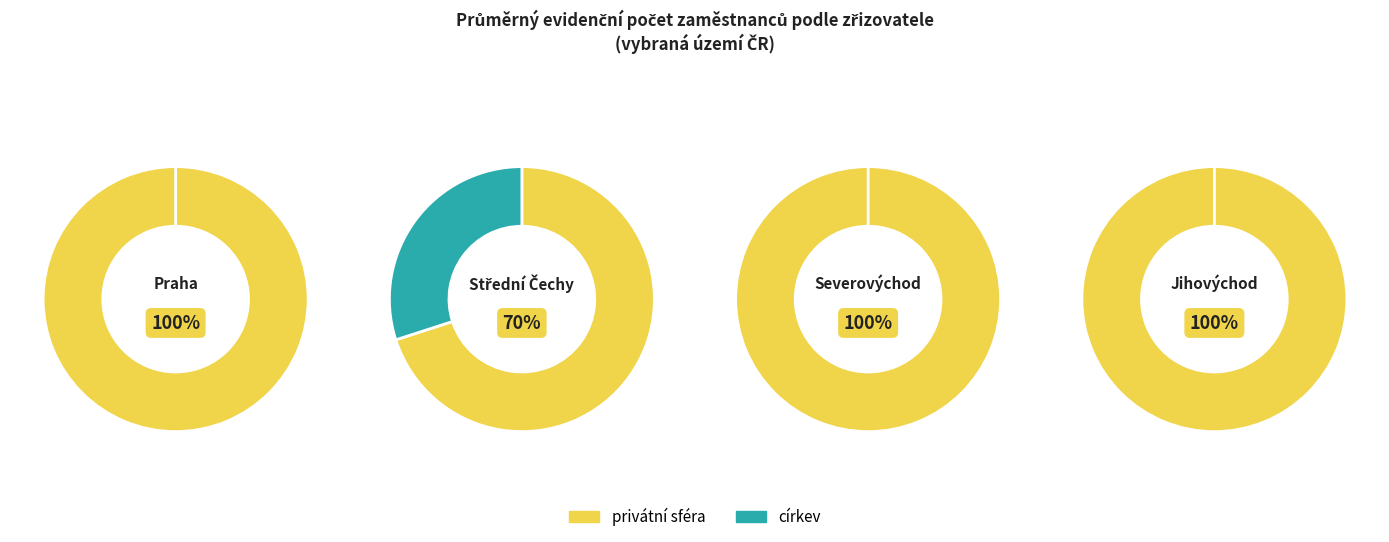

Does Severovýchod account for over 50% of the chart?

No